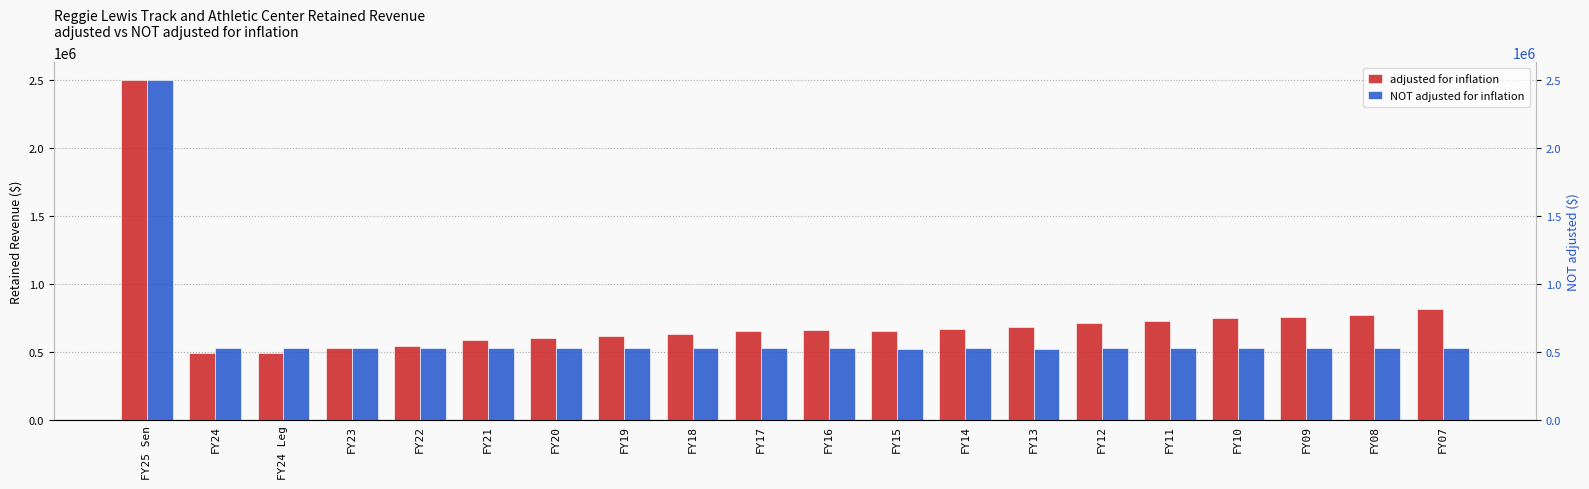

Which category has the lowest value in the adjusted for inflation series?

FY24 Leg